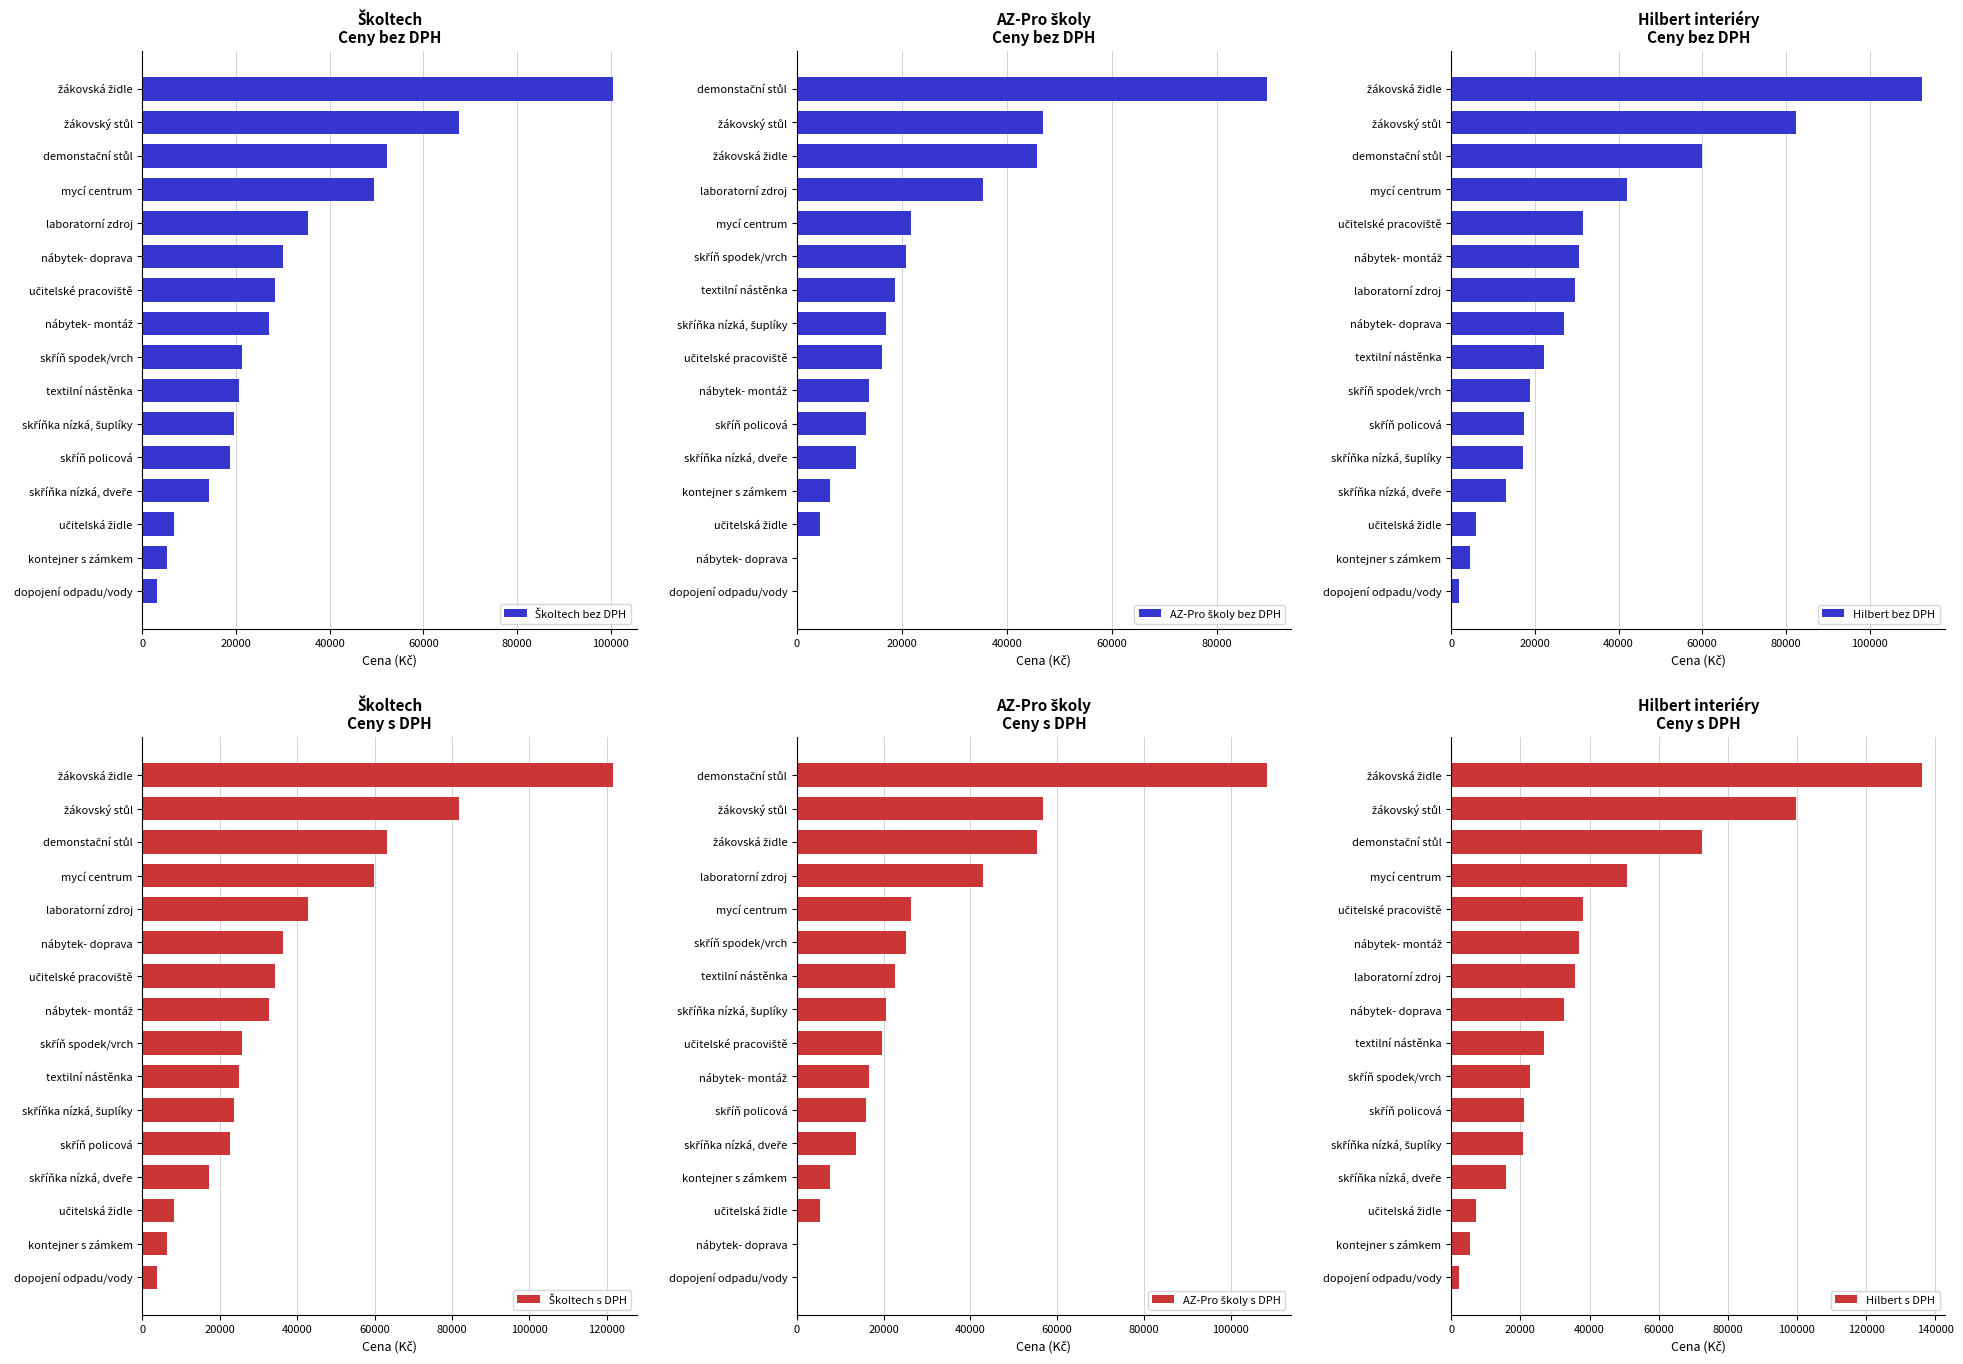

What is the average value of the Hilbert s DPH series?

39049.3